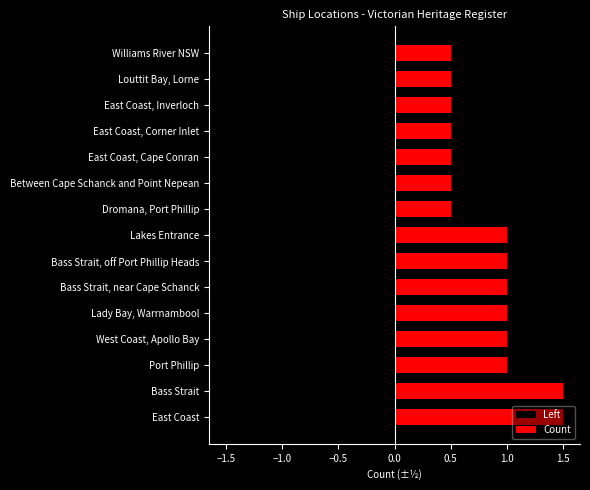

Between Louttit Bay, Lorne and West Coast, Apollo Bay, which is larger?

Louttit Bay, Lorne